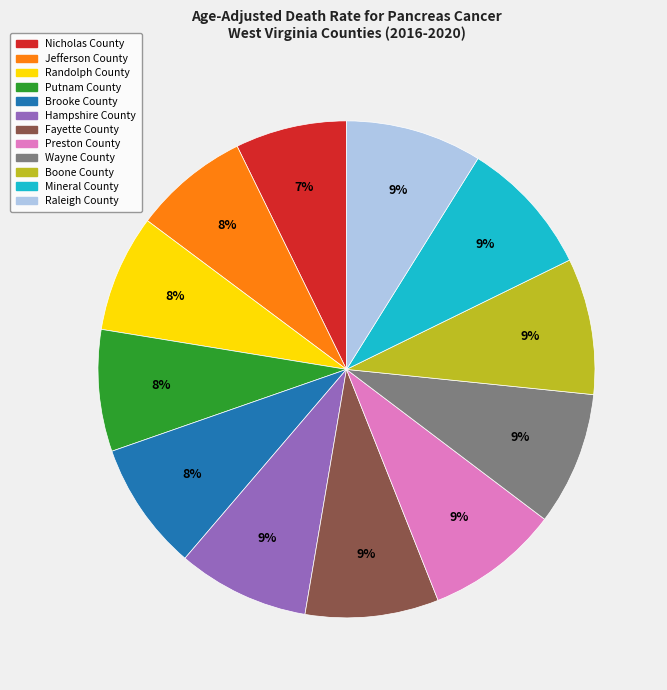

How many slices are in this pie chart?

12